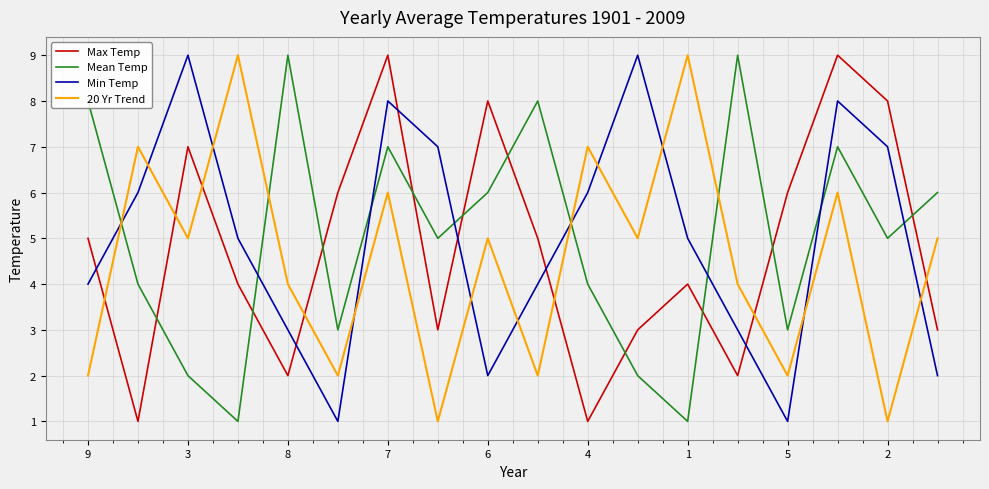

Which series ends up on top after the final intersection of Max Temp and 20 Yr Trend?

20 Yr Trend